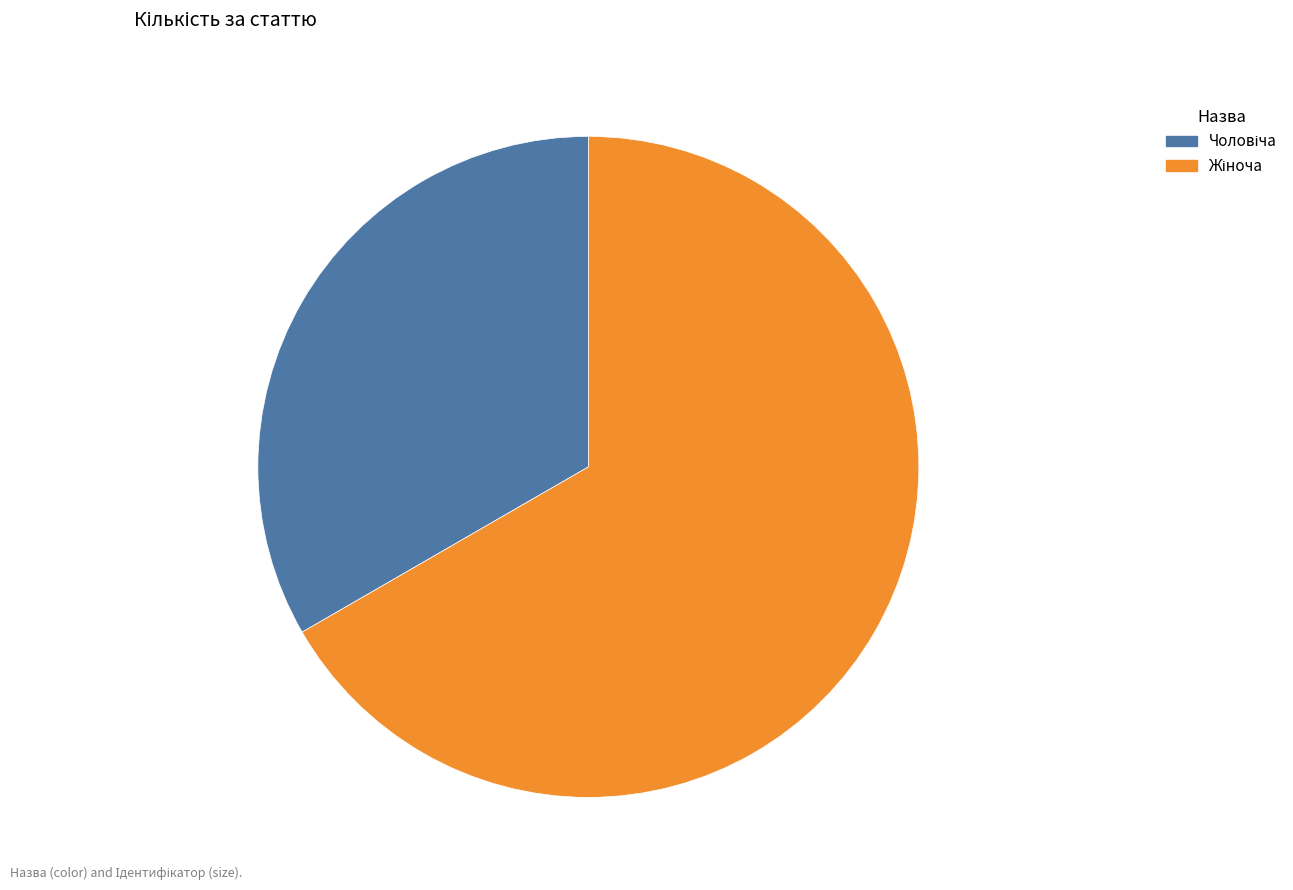

How many segments does this pie chart have?

2